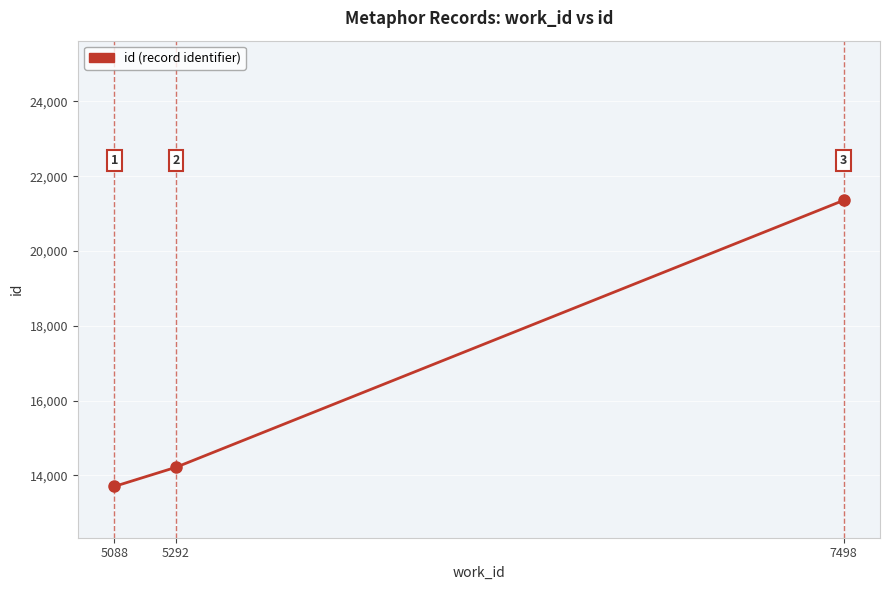

Is it true that the value at 5088 is 18273?

False